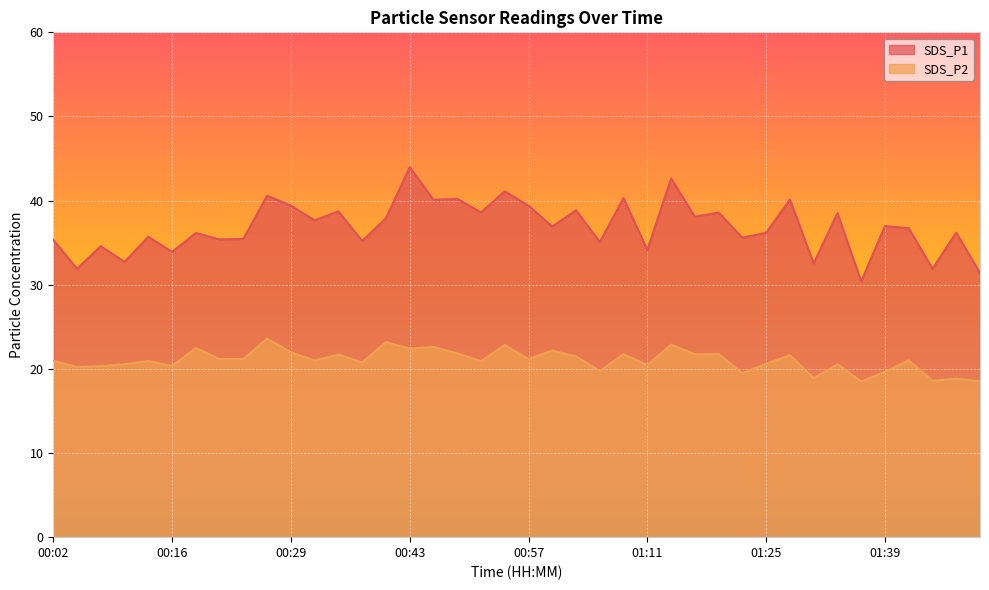

What position from the left is 01:44?

38